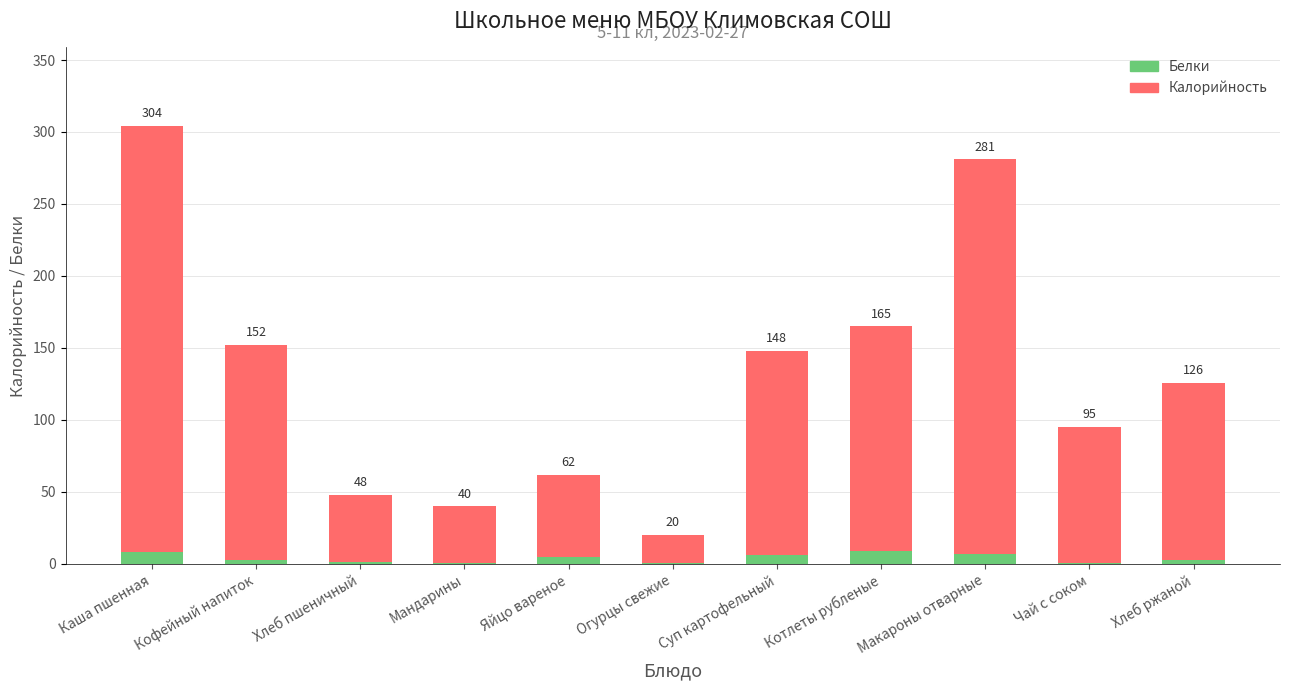

The value of Калорийность at Мандарины is 24.1. True or false?

False